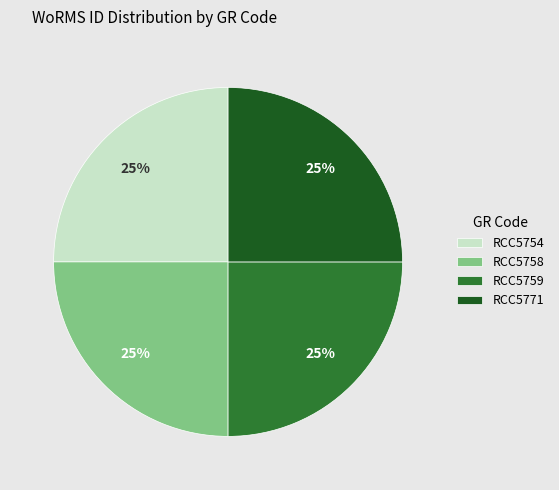

How many segments does this pie chart have?

4